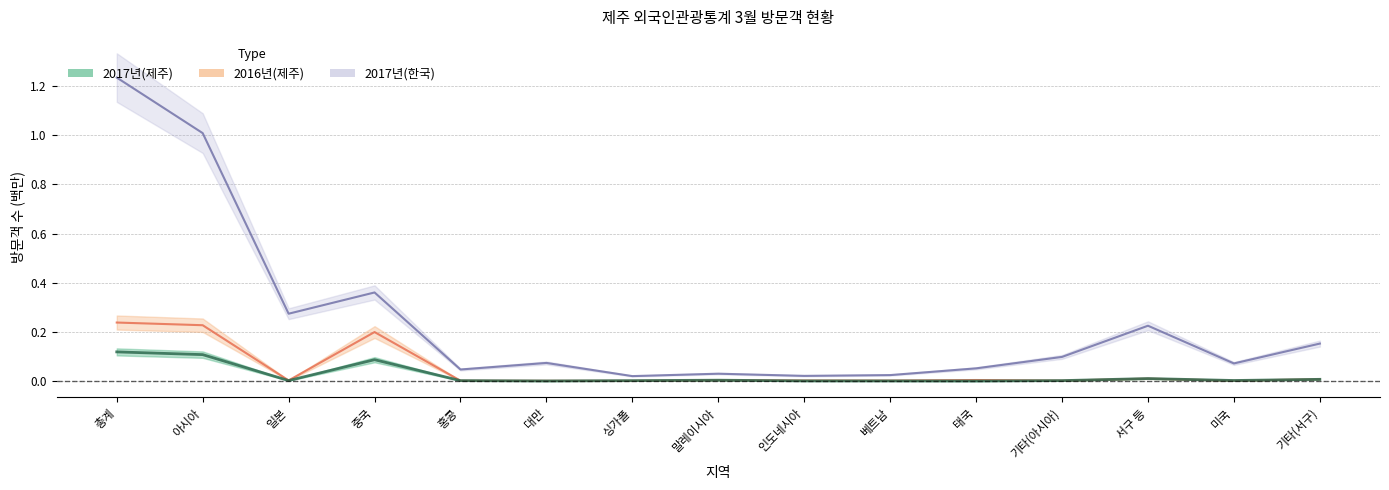

True or false: 2017년(한국) and 2016년(제주) intersect in this chart.

False